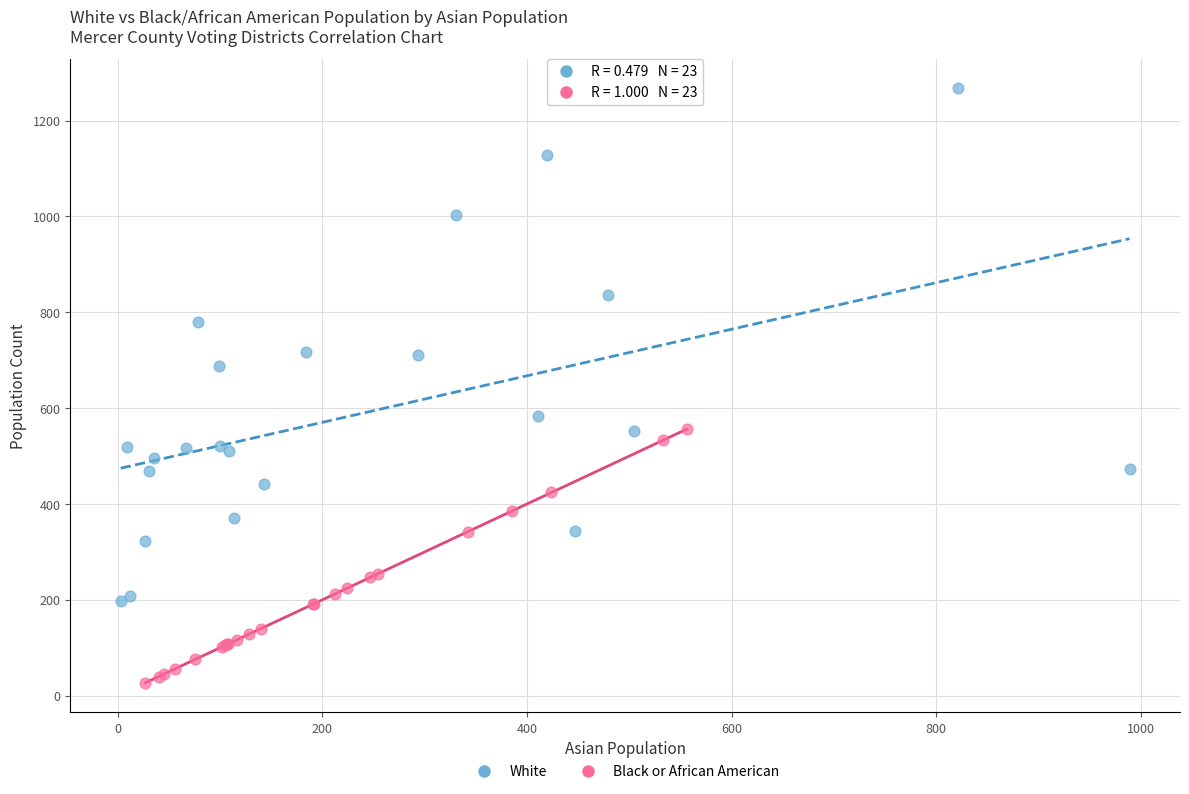

Which series contains the highest Y value?

White